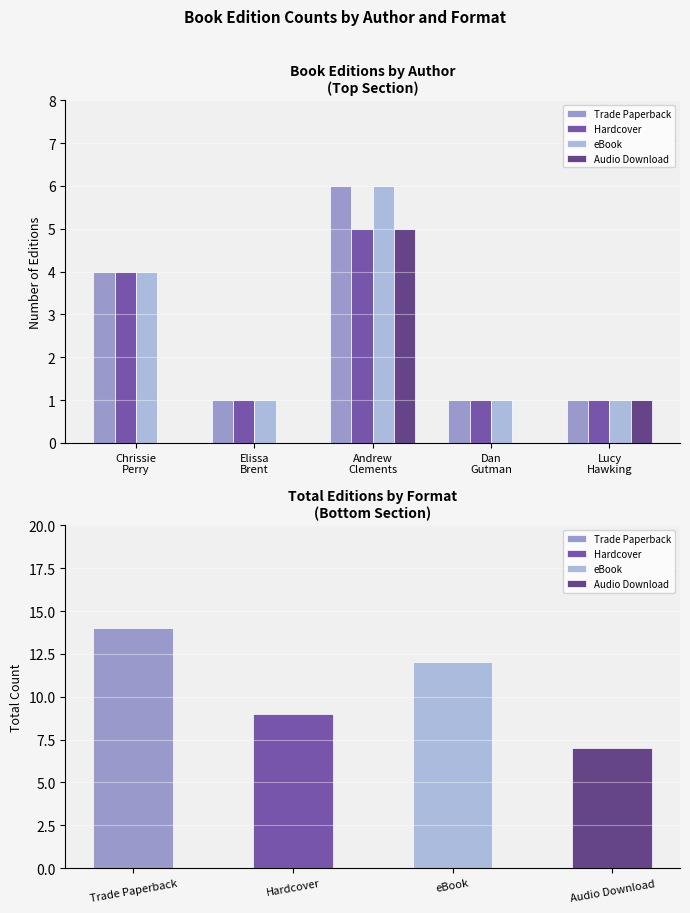

List the labels in order of Hardcover value, smallest first.

Elissa
Brent, Dan
Gutman, Lucy
Hawking, Chrissie
Perry, Andrew
Clements